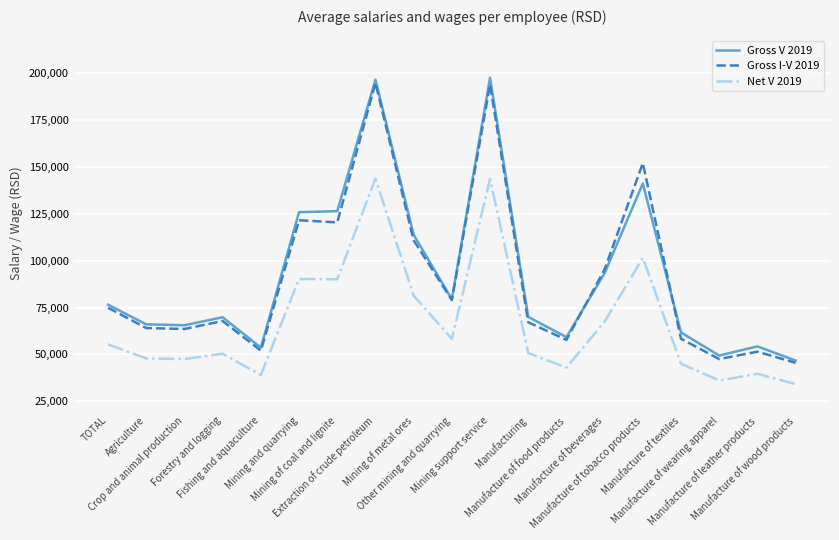

Which label corresponds to the smallest value in the chart?

Manufacture of wood products